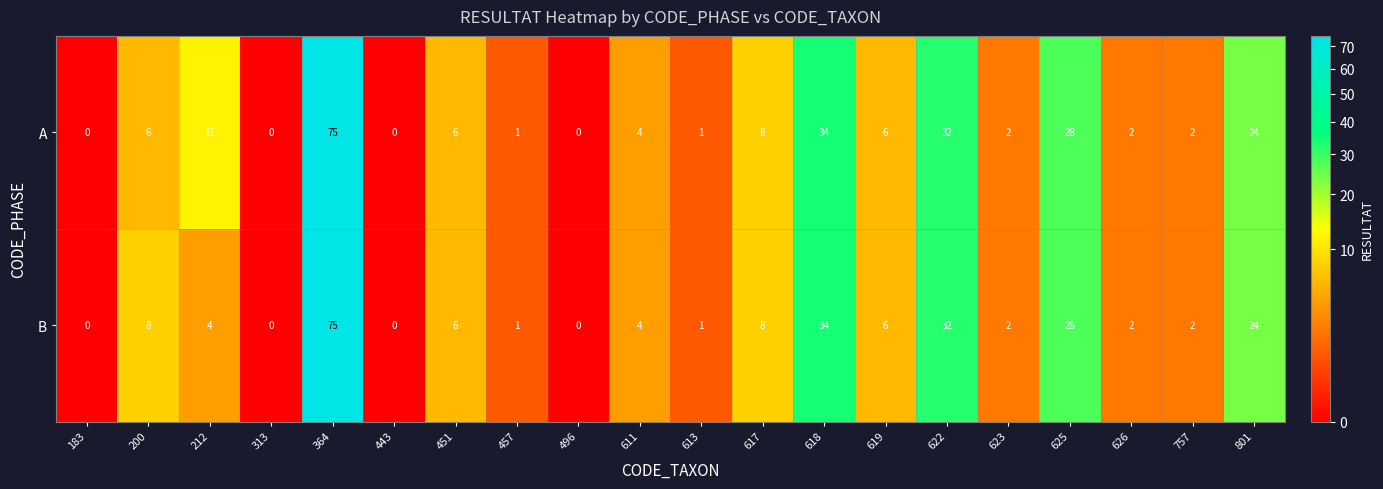

How many values in A are above zero?

16